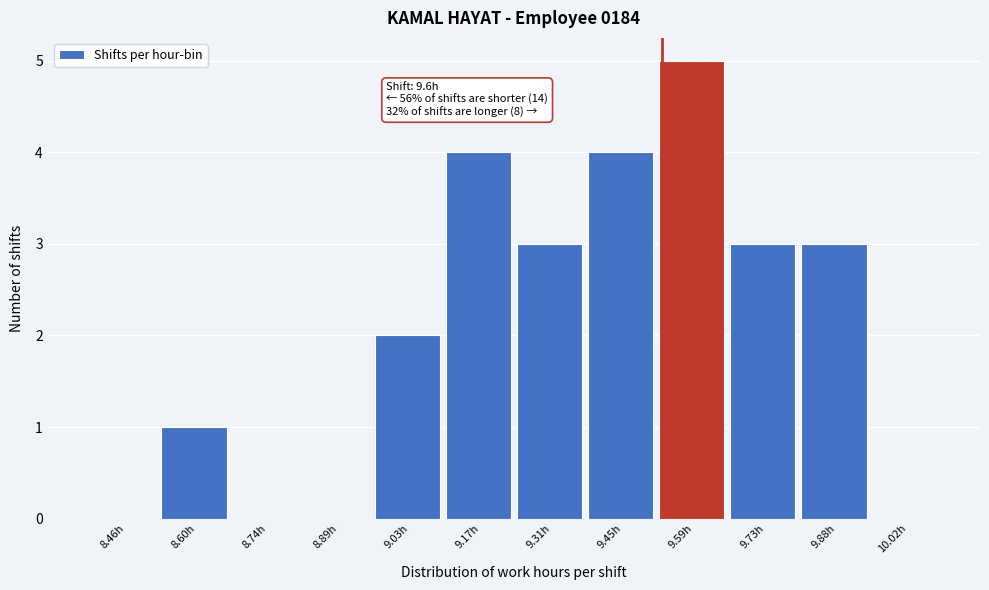

Reading left to right, list all the values displayed in this chart.

8.46h=0	8.60h=1	8.74h=0	8.89h=0	9.03h=2	9.17h=4	9.31h=3	9.45h=4	9.59h=5	9.73h=3	9.88h=3	10.02h=0